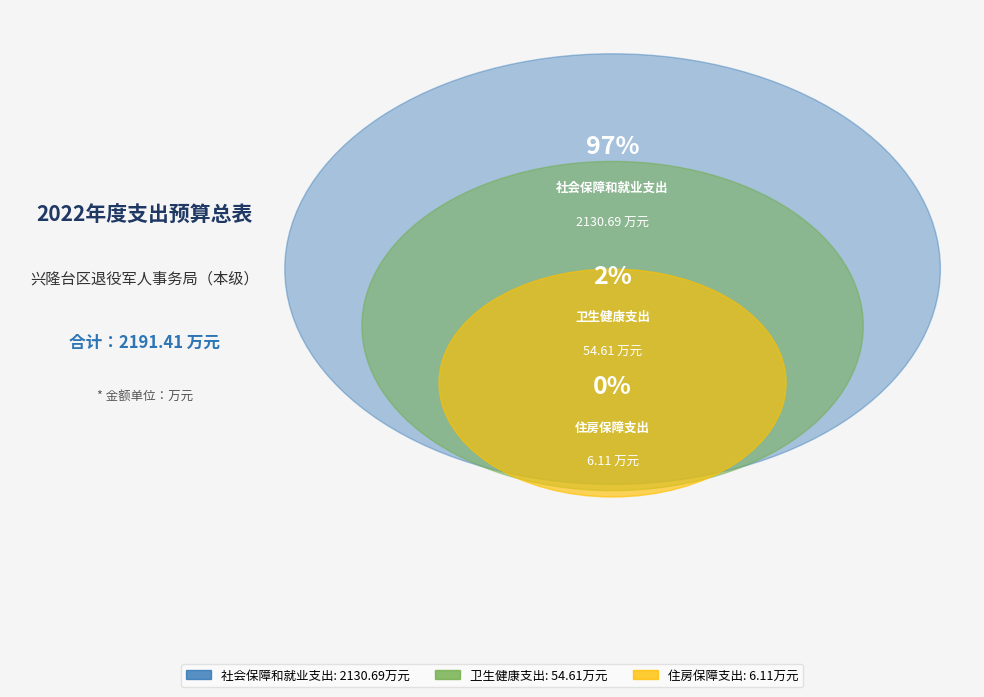

To the nearest percent, what is the average slice percentage?

33%